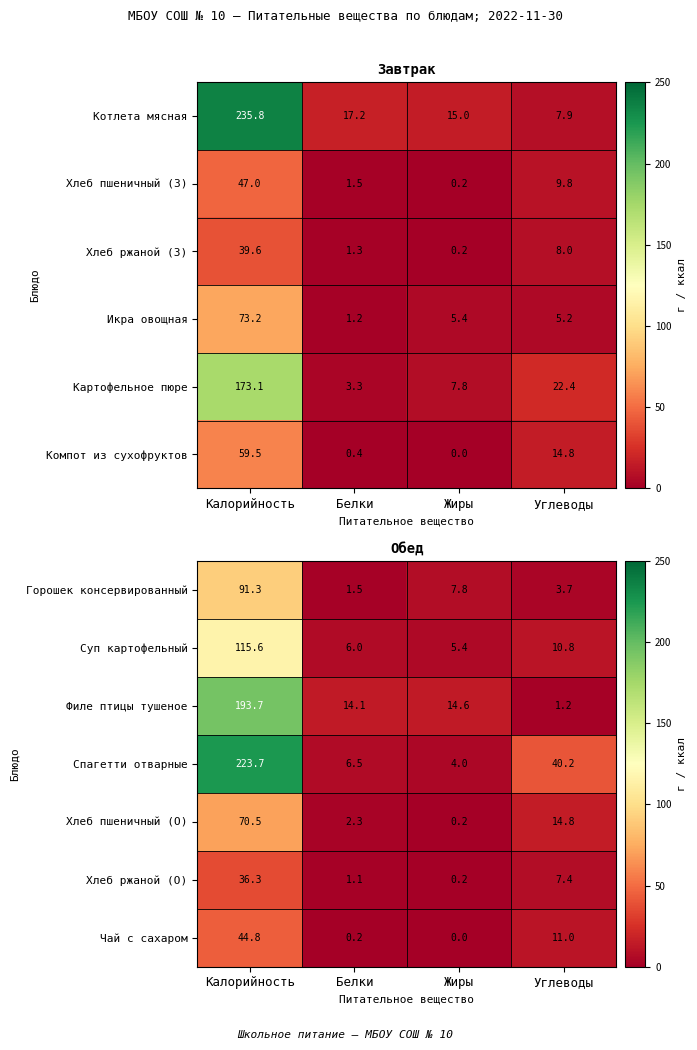

List the labels in order of Чай с сахаром value, smallest first.

Жиры, Белки, Углеводы, Калорийность